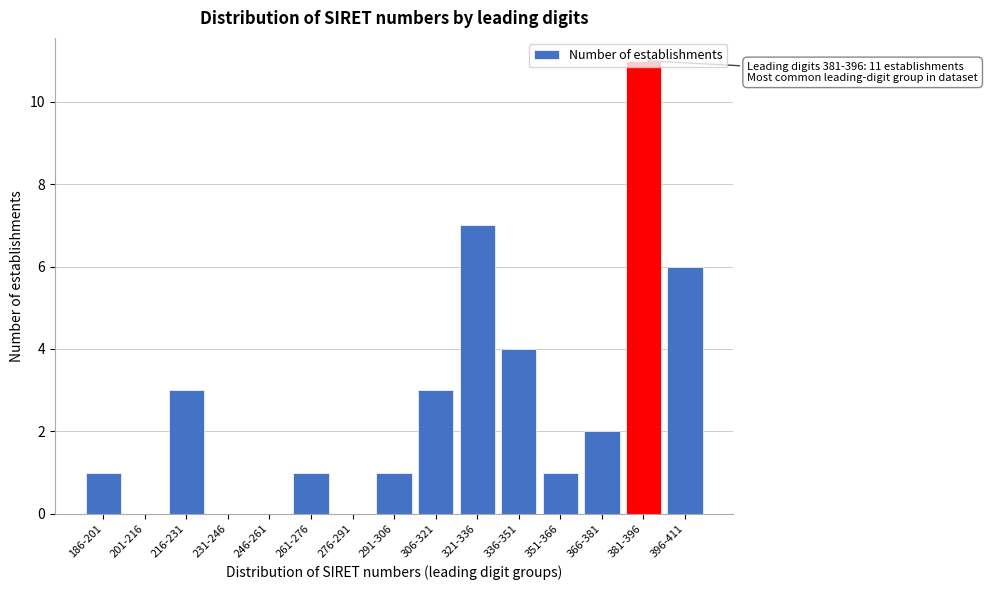

Approximately how many times larger is the value at 216-231 compared to 321-336?

0.4